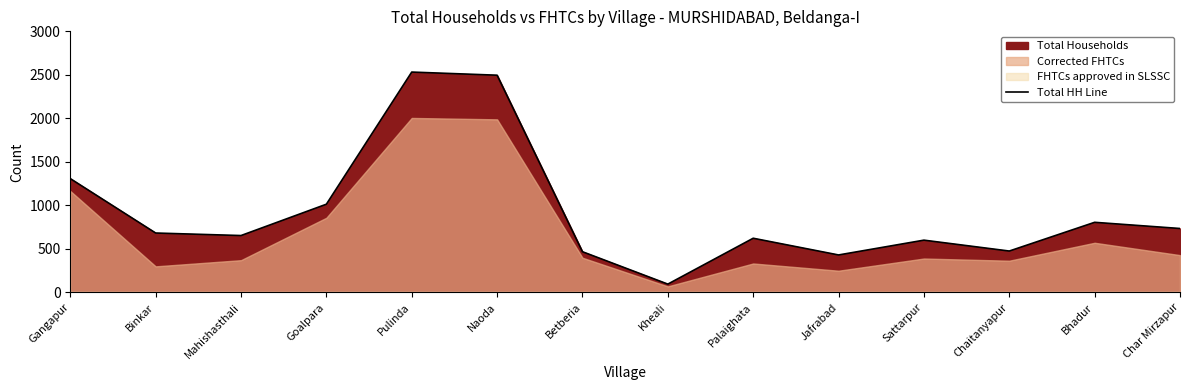

Where is the first local minimum?

Mahishasthali